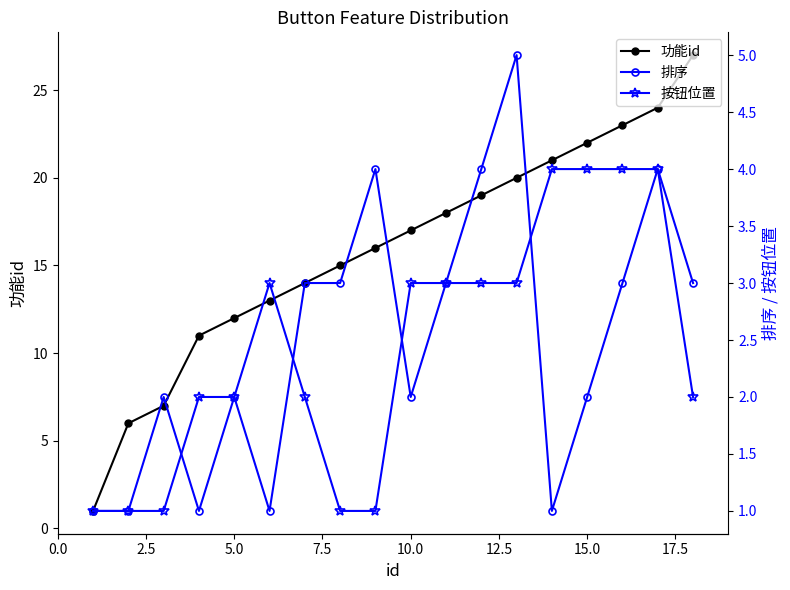

True or false: 功能id has more than 2 interior local peaks.

False